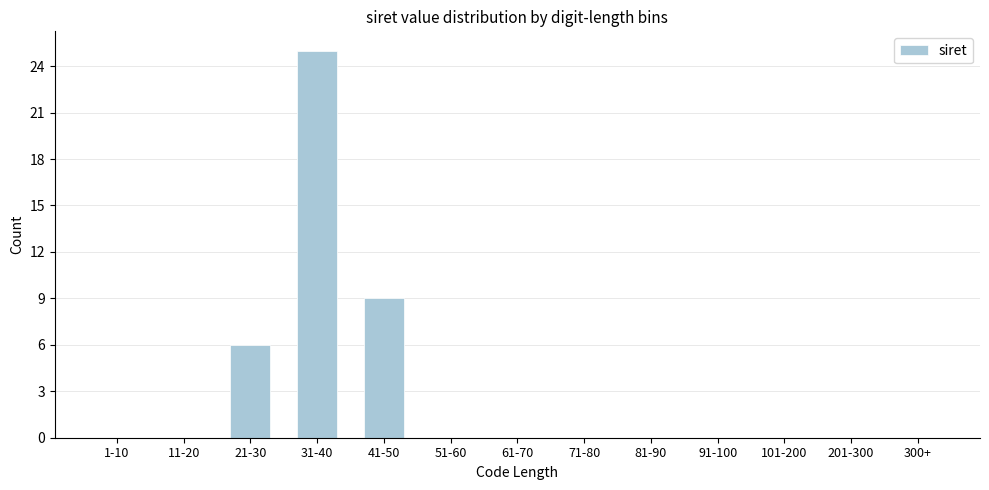

Reading left to right, what are all the values shown in this chart?

1-10=0	11-20=0	21-30=6	31-40=25	41-50=9	51-60=0	61-70=0	71-80=0	81-90=0	91-100=0	101-200=0	201-300=0	300+=0